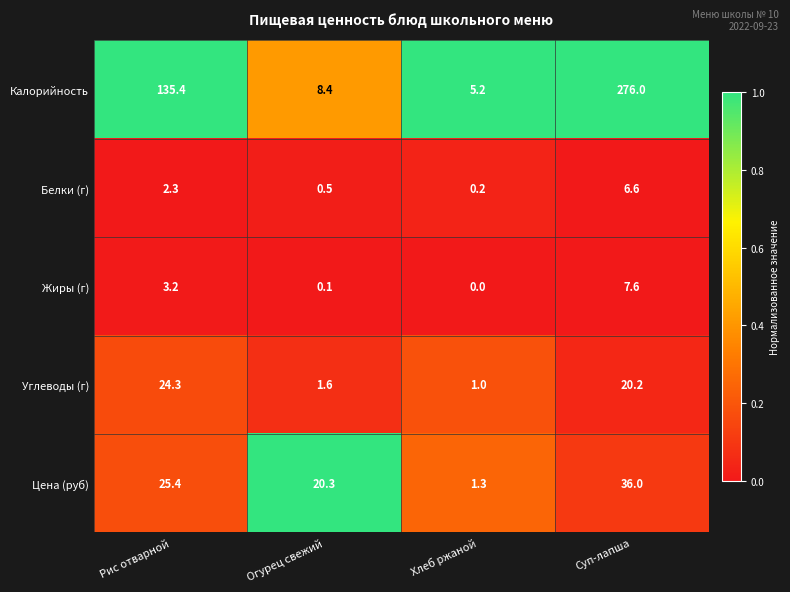

The Белки (г) series shows 0.8 at Огурец свежий. True or false?

False